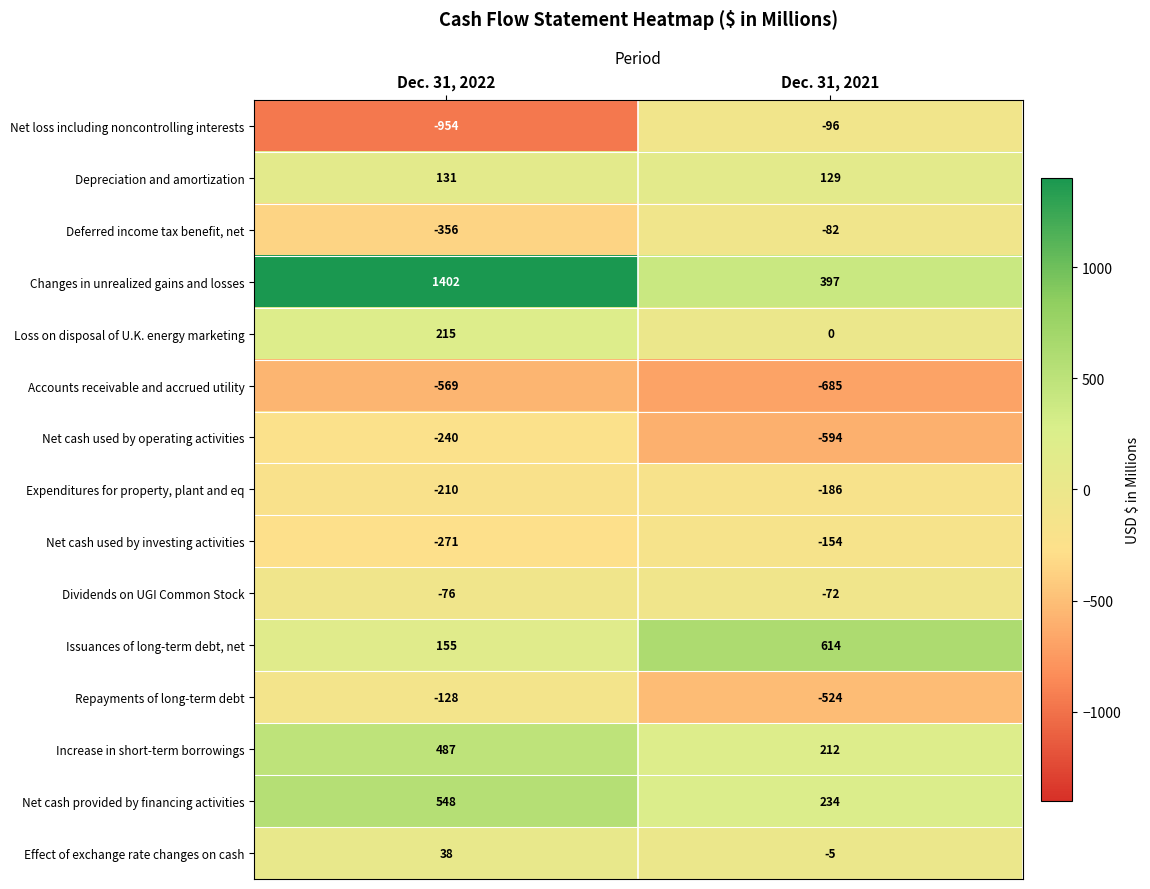

Read the Effect of exchange rate changes on cash value at Dec. 31, 2022, to the nearest 5.

40